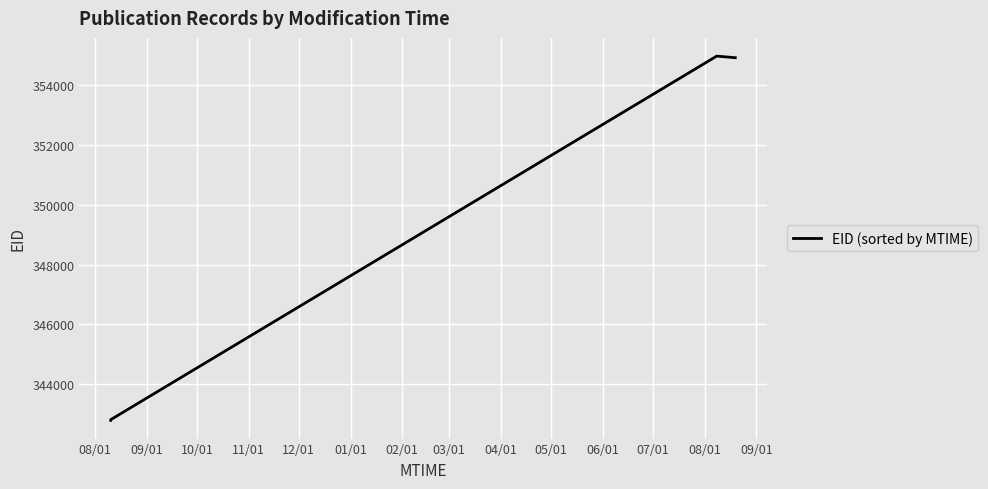

What is the difference between the maximum and minimum values?

12193